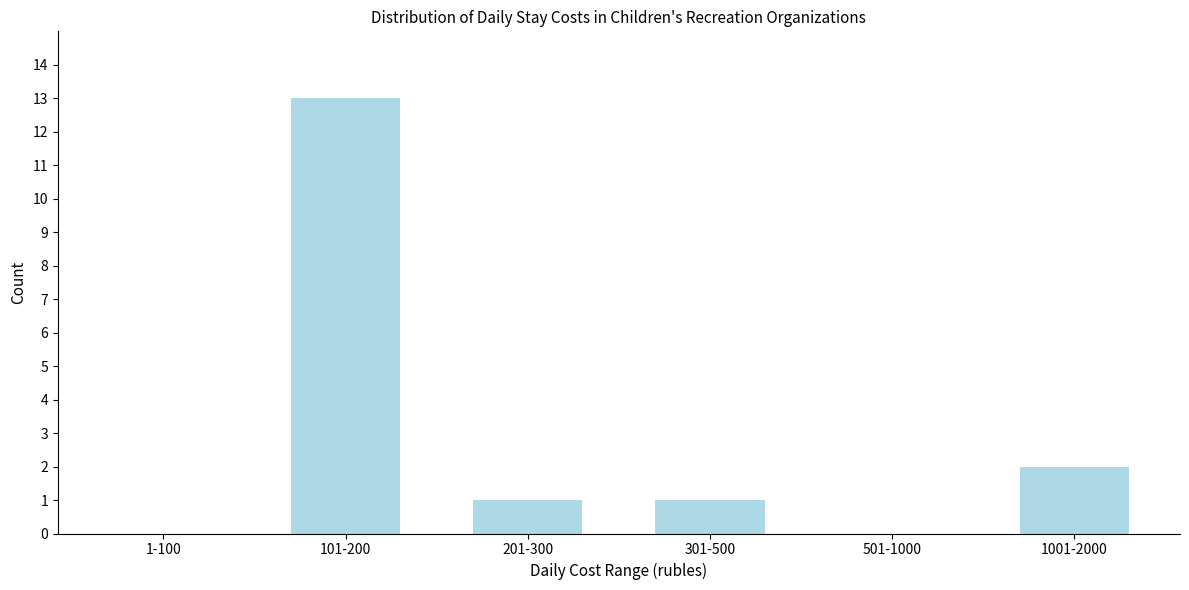

Reading left to right, transcribe all the data shown in this chart.

1-100=0	101-200=13	201-300=1	301-500=1	501-1000=0	1001-2000=2